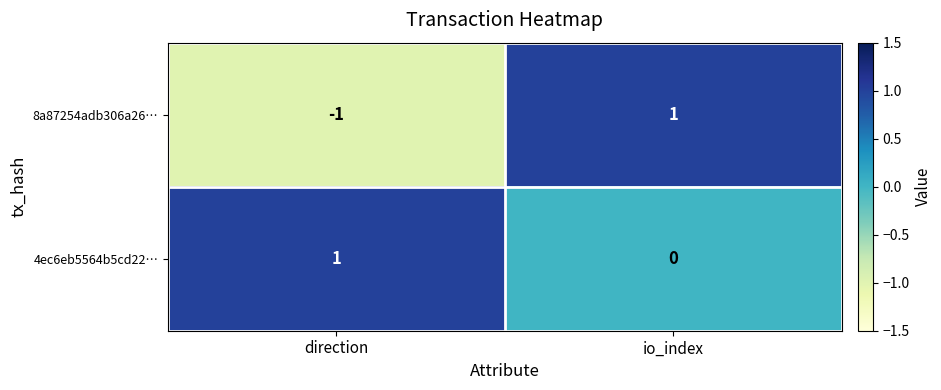

Reading left to right, extract all data points from this chart.

8a87254adb306a26…: direction=-1	io_index=1
4ec6eb5564b5cd22…: direction=1	io_index=0